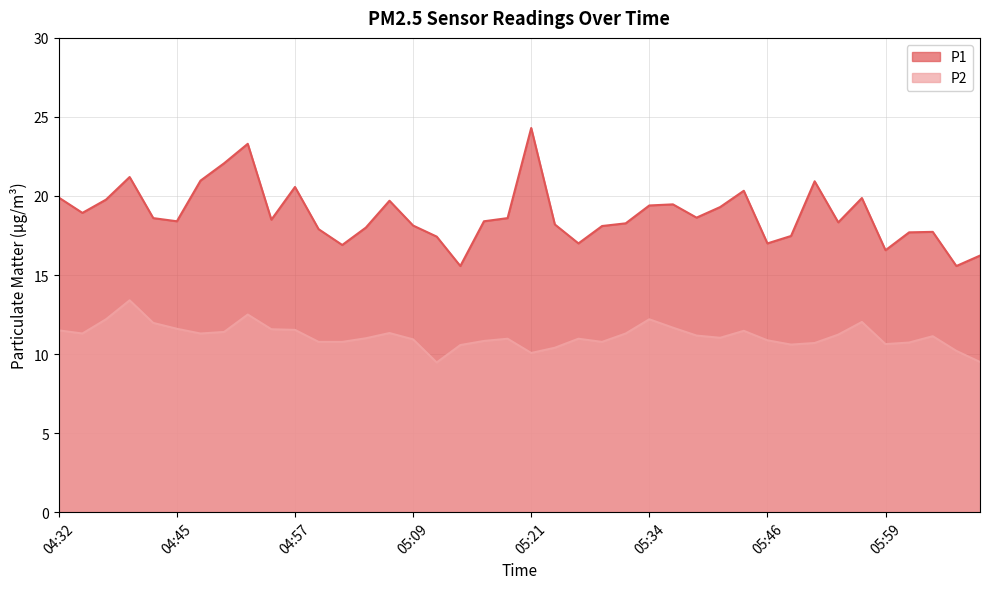

In P2, how many points are lower than both neighbors (excluding endpoints)?

8